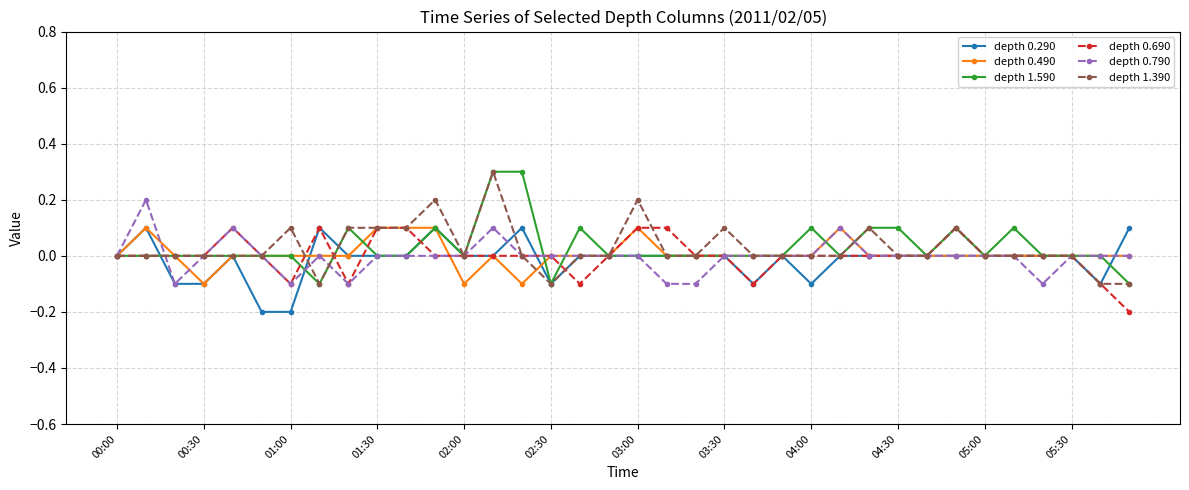

What are all the series names shown in the legend?

depth 0.290, depth 0.490, depth 1.590, depth 0.690, depth 0.790, depth 1.390